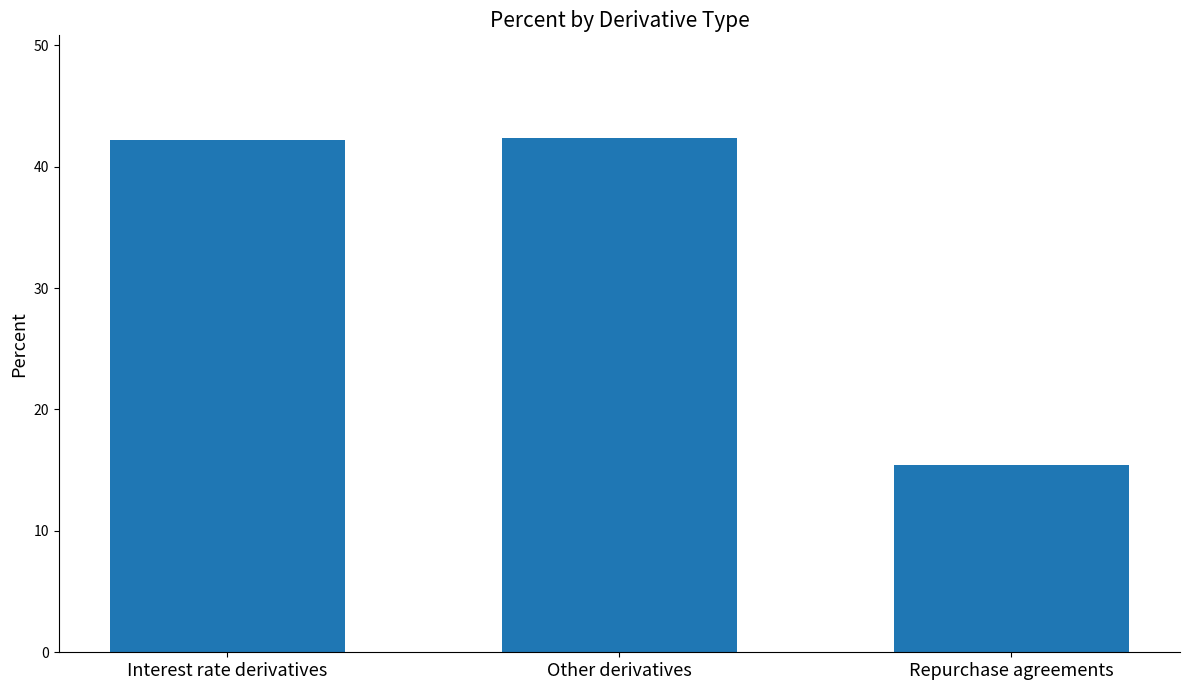

What is the value of the 3rd bar from the left?

15.4